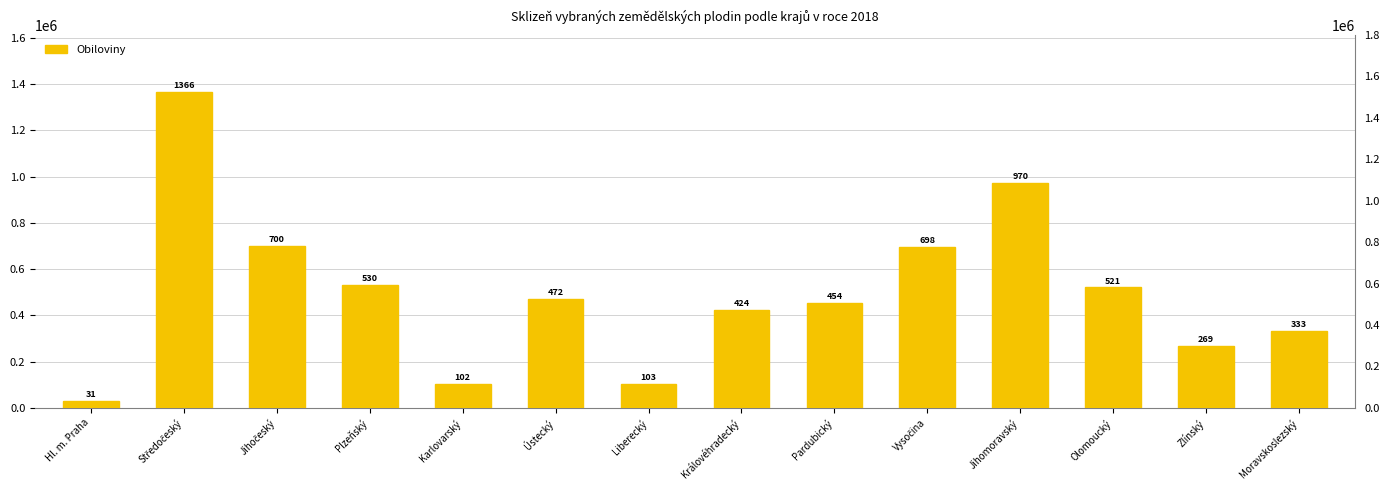

The value at Olomoucký is 212988.3. True or false?

False